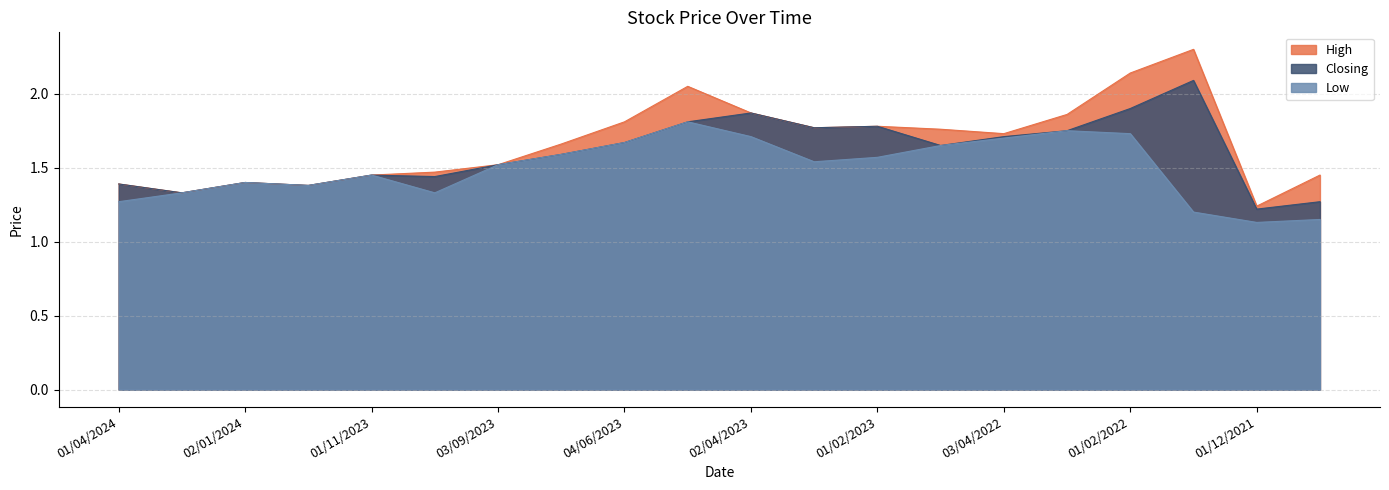

True or false: Closing has a value of 1.8 at 01/05/2023.

True